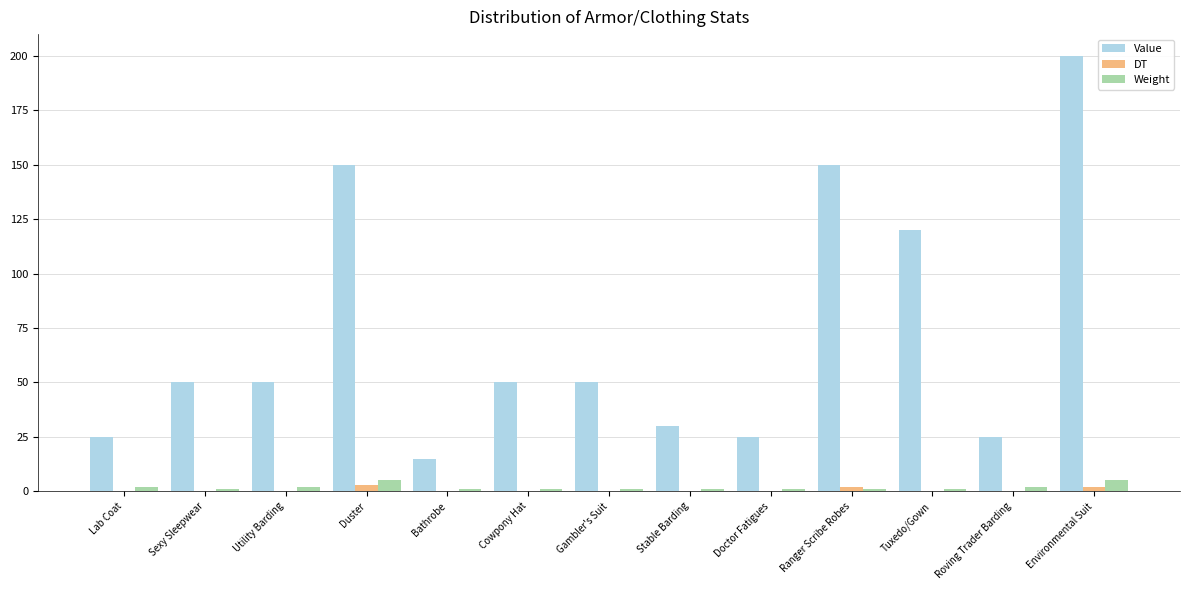

What is the sum of the Value values at Environmental Suit and Stable Barding?

230